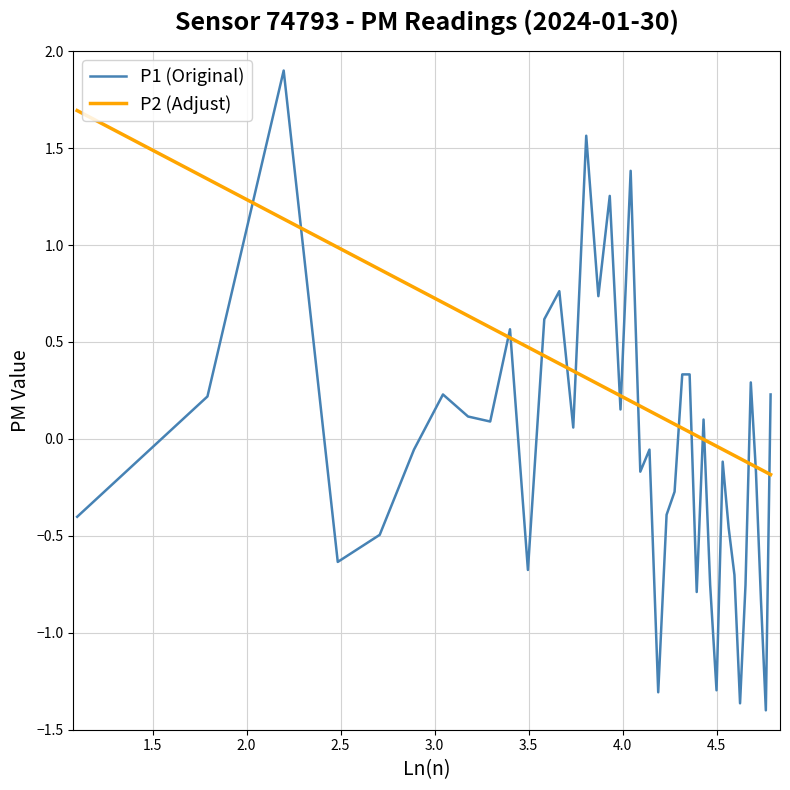

Which series has the largest total across all categories?

P2 (Adjust)